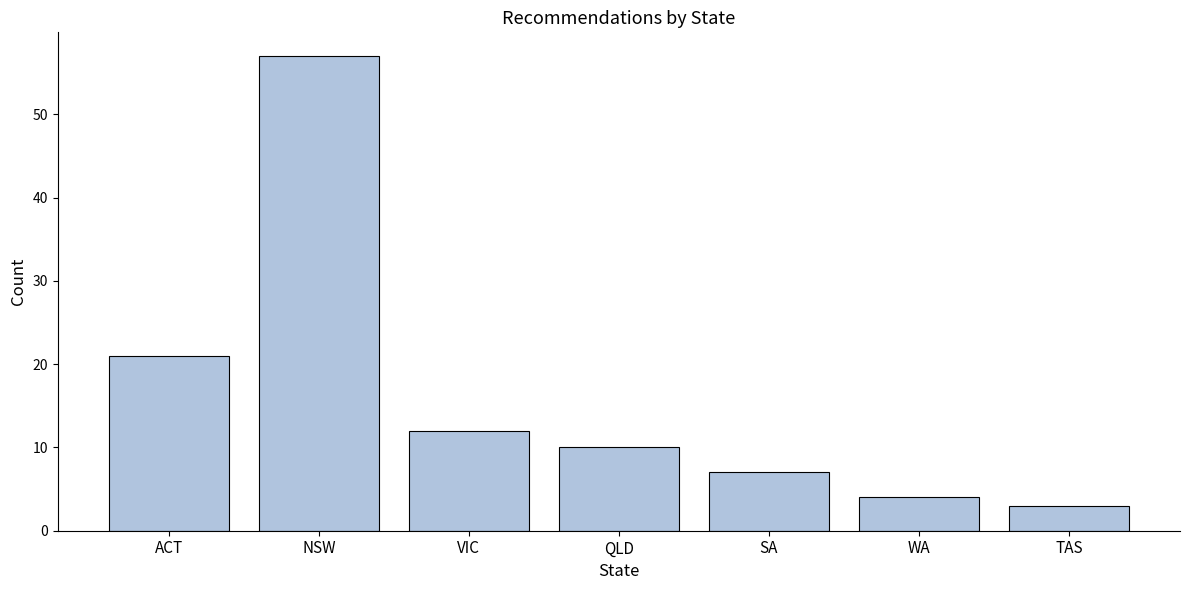

Reading left to right, list all the values displayed in this chart.

ACT=21	NSW=57	VIC=12	QLD=10	SA=7	WA=4	TAS=3